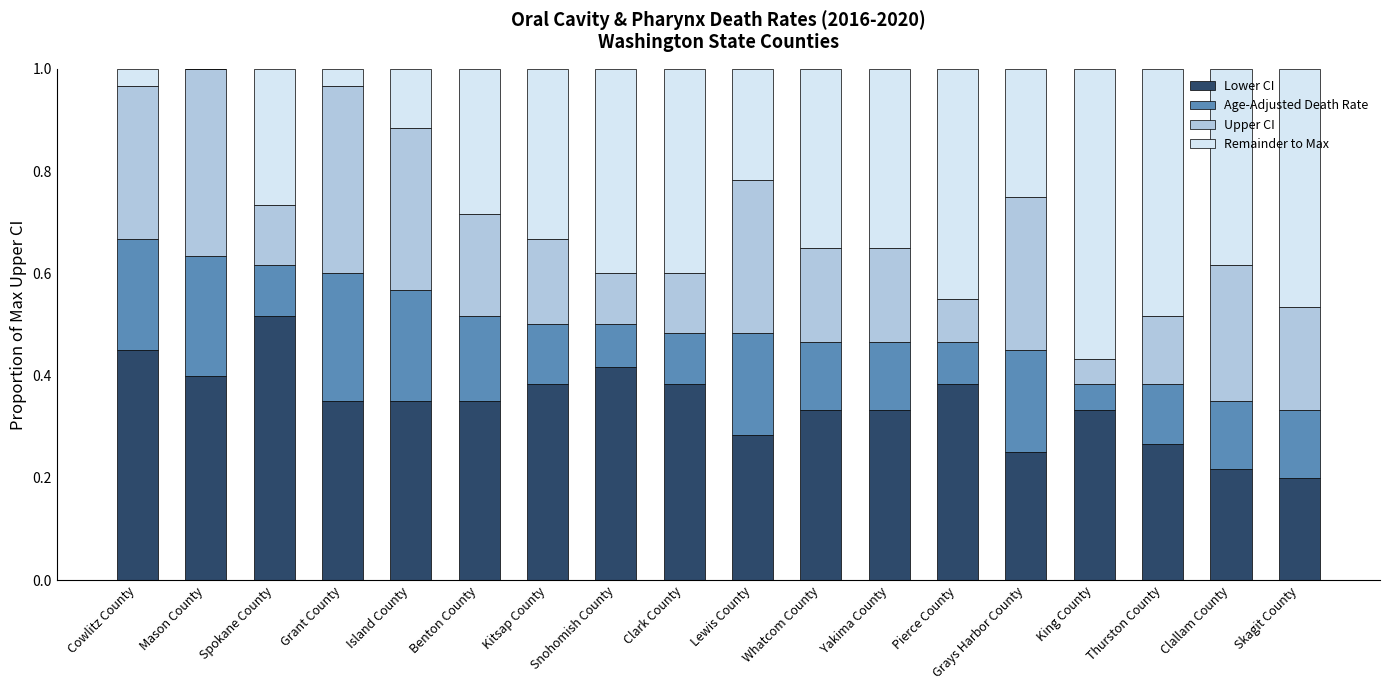

Is it true that Lower CI equals 0.4 at Island County?

True